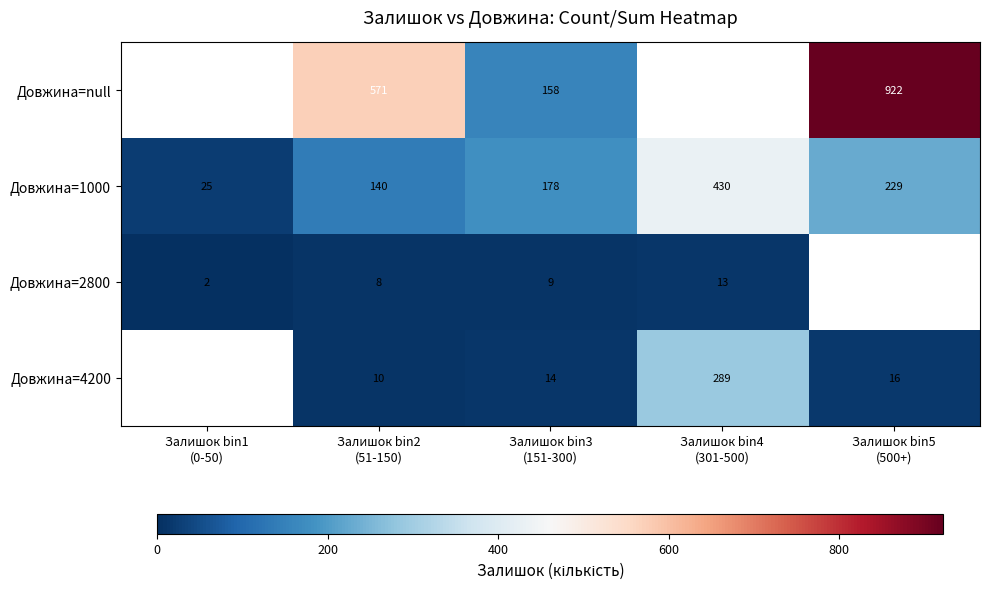

Which label corresponds to the largest value in the chart?

Залишок bin5
(500+)